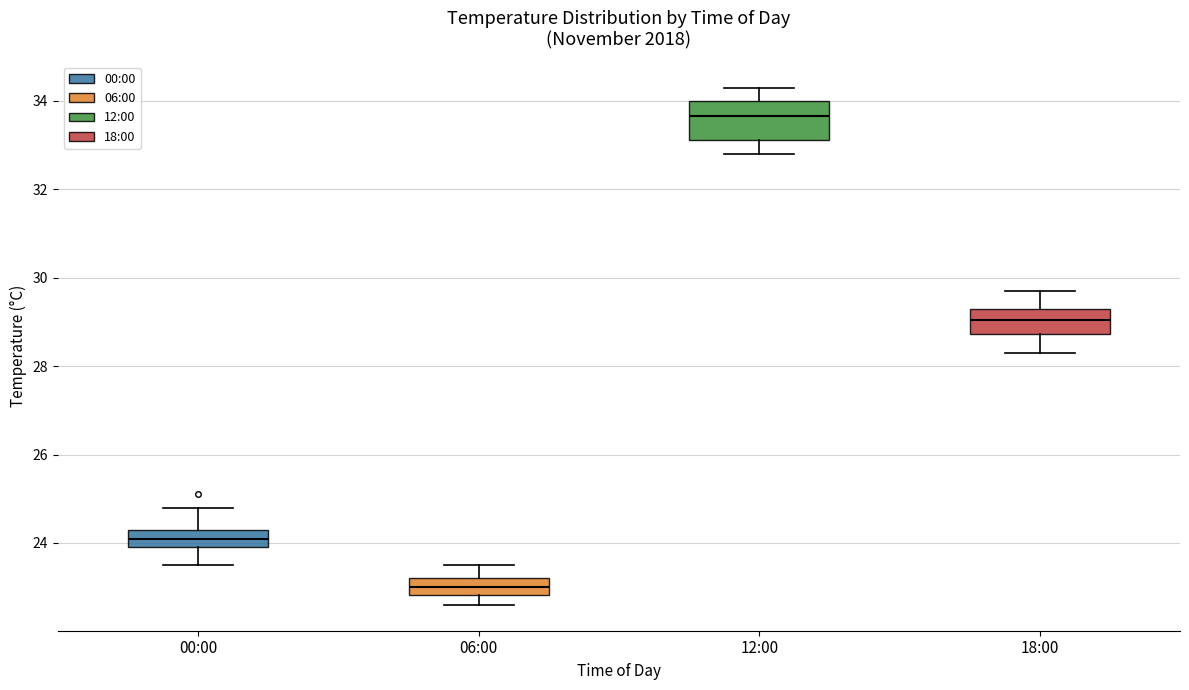

Reading left to right, transcribe this box plot: for each box, give where its median line is, the range the box spans, and where its two whiskers end, as read against the y-axis. The values are not printed on the chart, so give them approximately, as read against the axis.

00:00: median 24.2, box 24.0 to 24.4, whiskers 23.6 to 24.8
06:00: median 23.0, box 22.8 to 23.2, whiskers 22.6 to 23.6
12:00: median 33.6, box 33.2 to 34.0, whiskers 32.8 to 34.4
18:00: median 29.0, box 28.8 to 29.4, whiskers 28.4 to 29.8